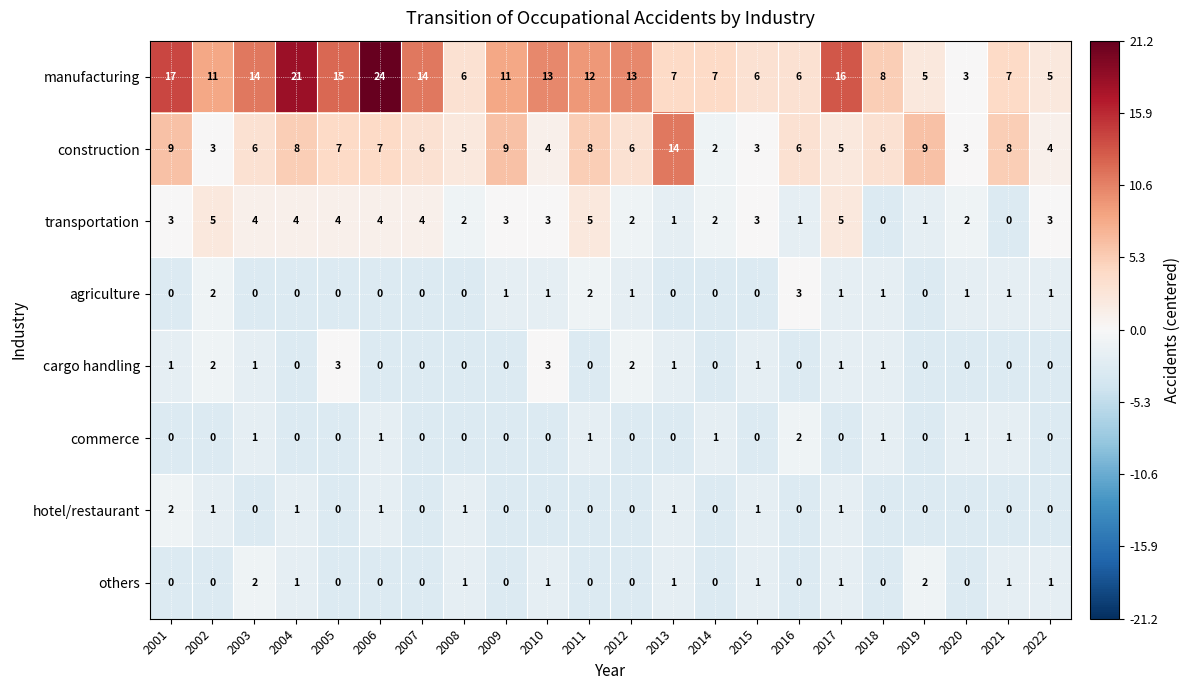

The value of hotel/restaurant at 2022 is -1. True or false?

False